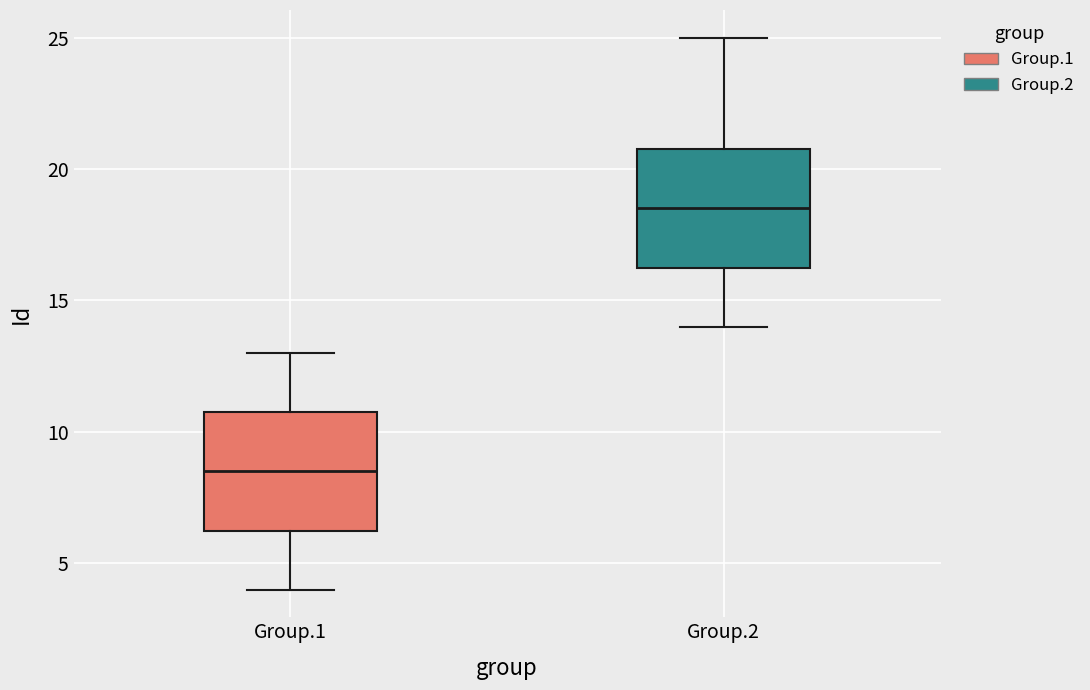

Which box's median line is the highest?

Group.2